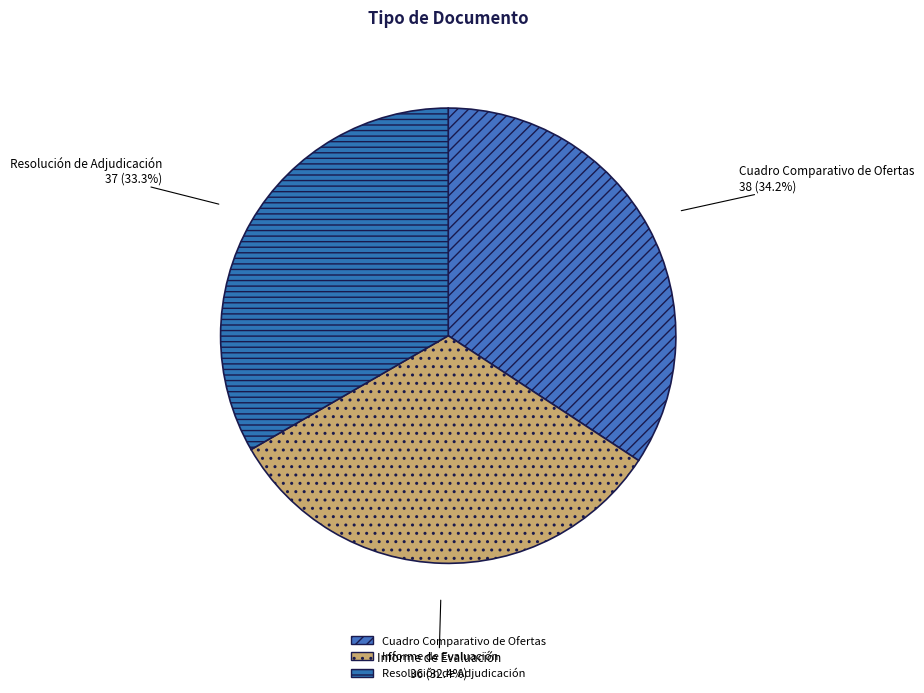

To the nearest percent, what is the difference between the Resolución de Adjudicación and Informe de Evaluación slice percentages?

1%